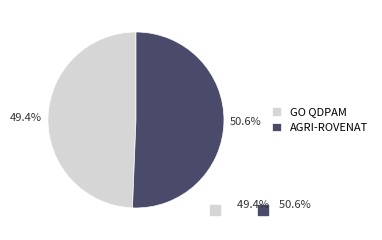

Does AGRI-ROVENAT represent more than half of the total?

Yes